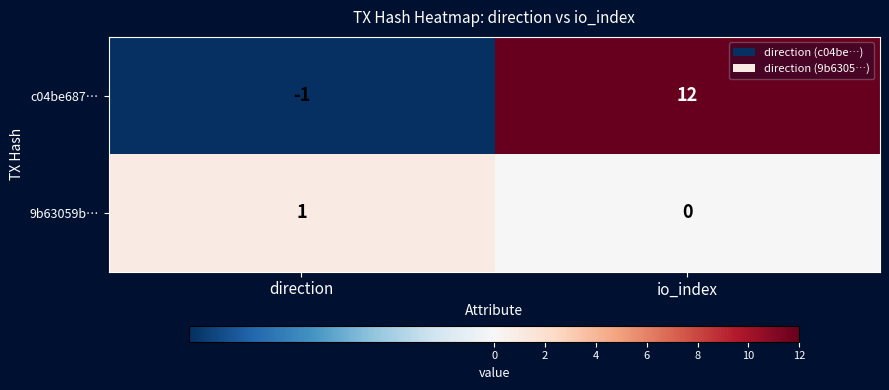

Which series has the largest total across all categories?

c04be687…